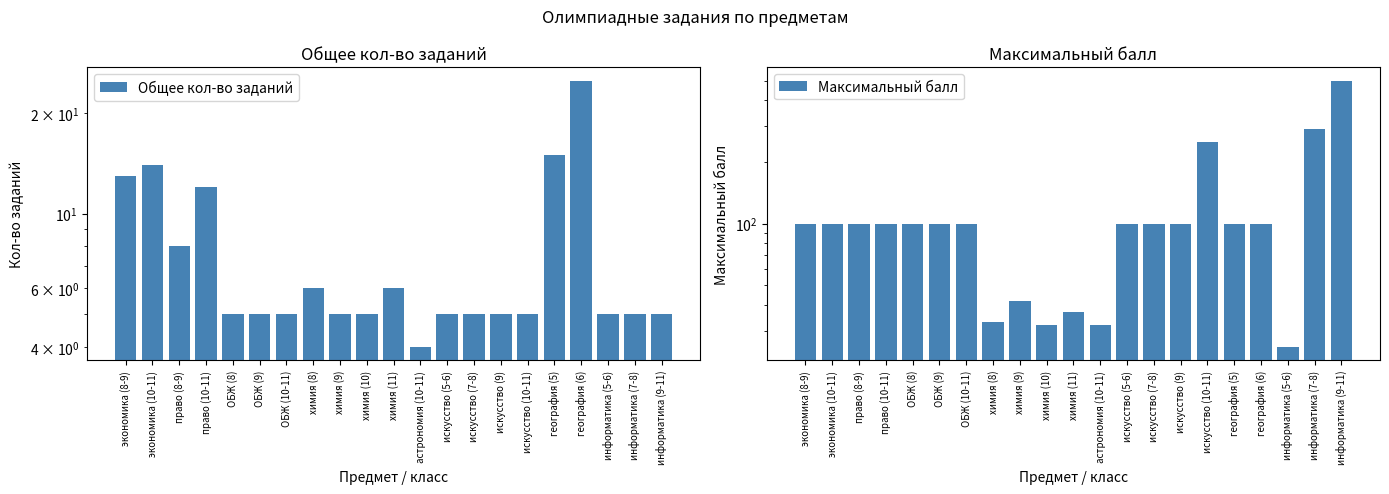

Read the Максимальный балл value at информатика (7-8).

290